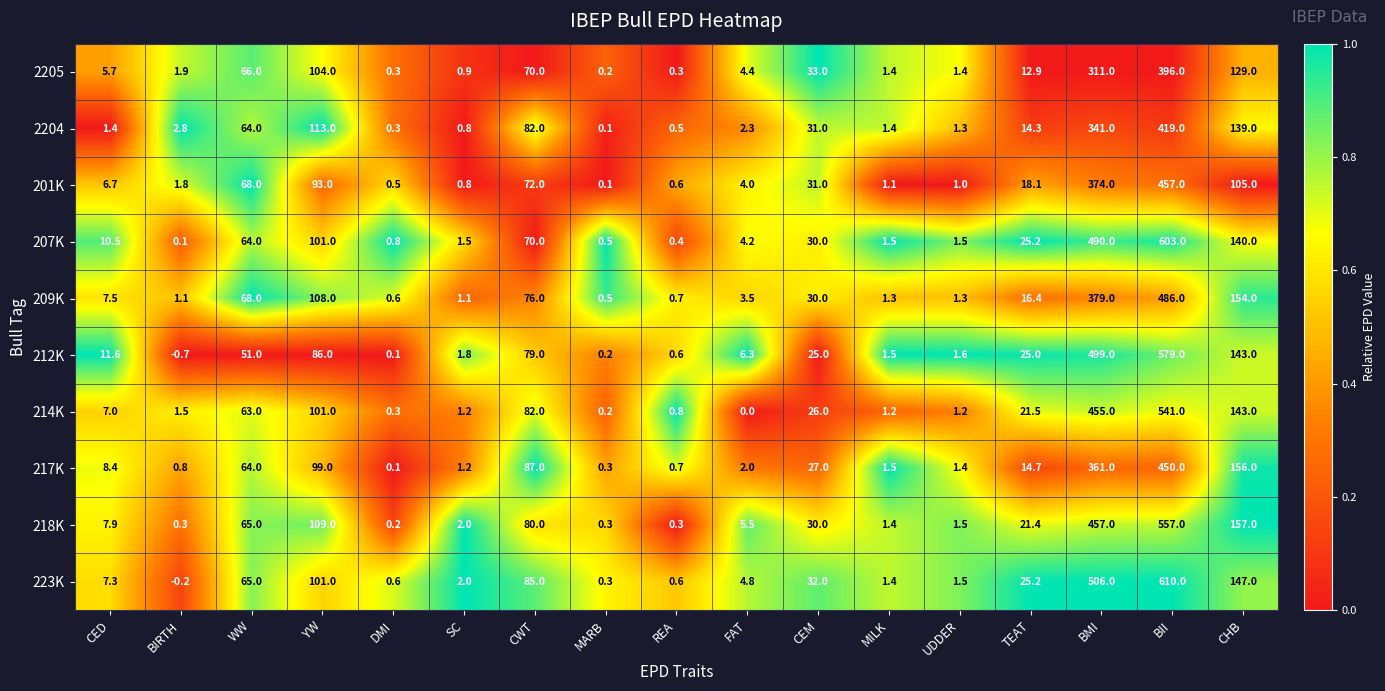

Count the number of categories in the chart.

17